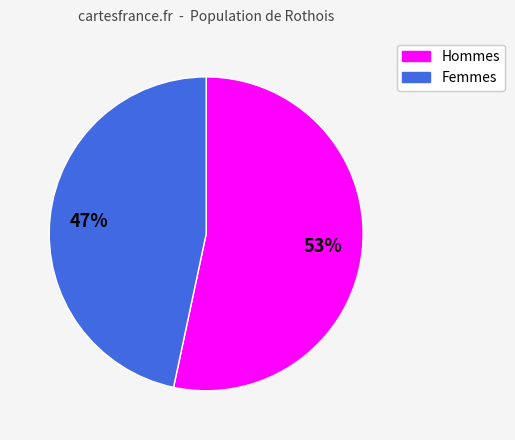

Is there a majority slice in this chart?

Yes